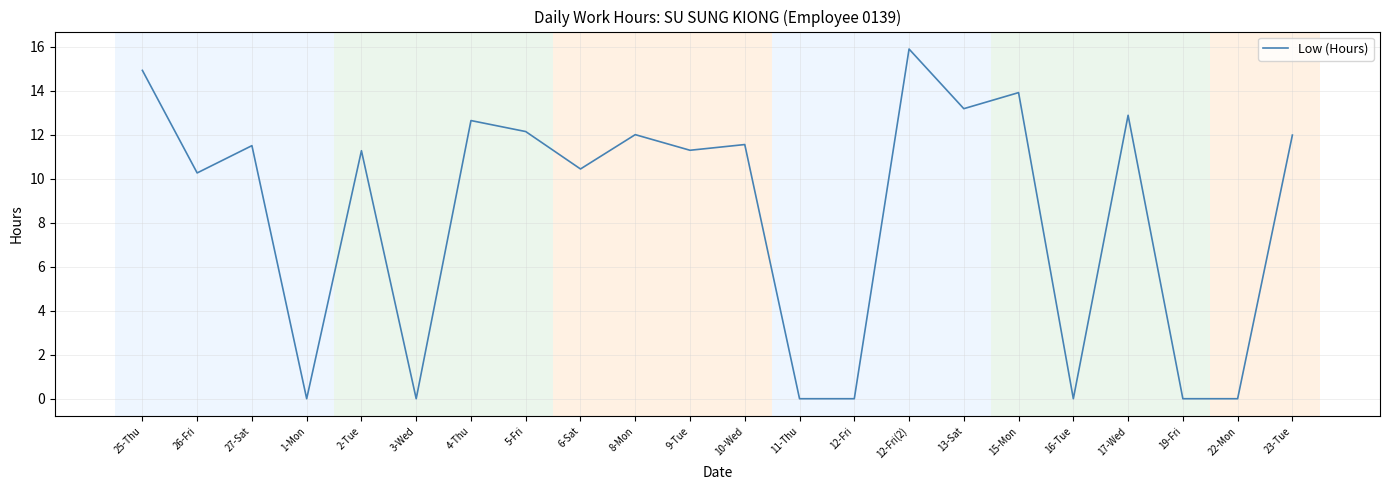

How many interior local peaks (higher than both neighbors) does the data have?

8